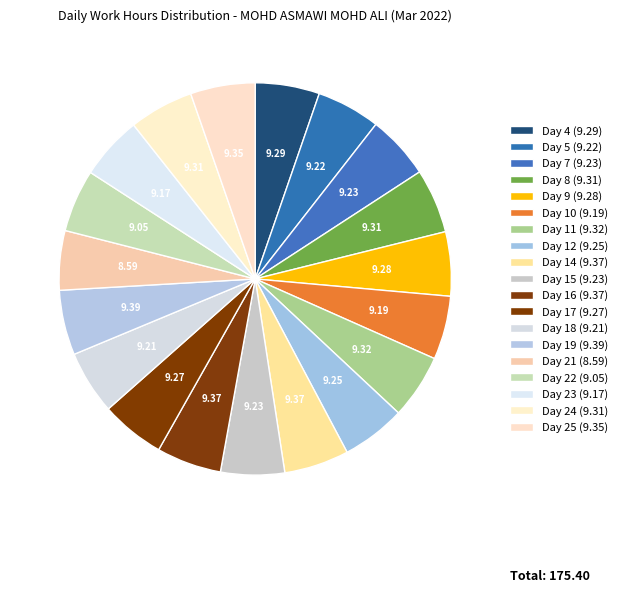

How many slices are in this pie chart?

19